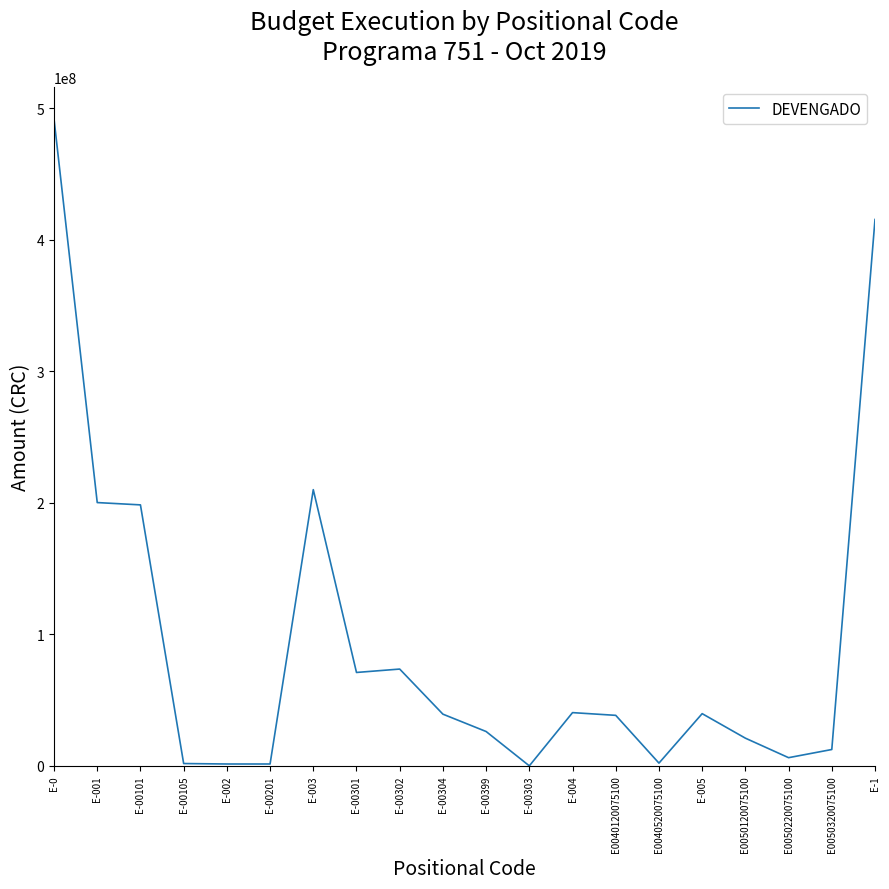

The value at E-00101 is 198451857.8. True or false?

True